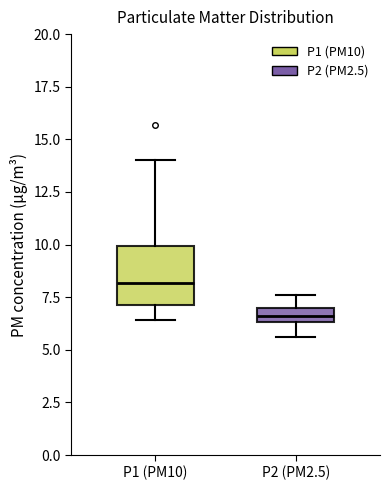

Which box's median line is the lowest?

P2 (PM2.5)